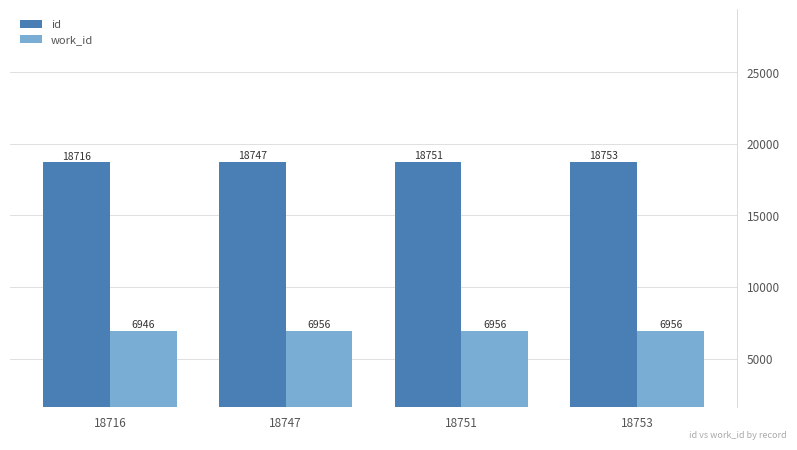

What is the total value across all series at 18716?

25662